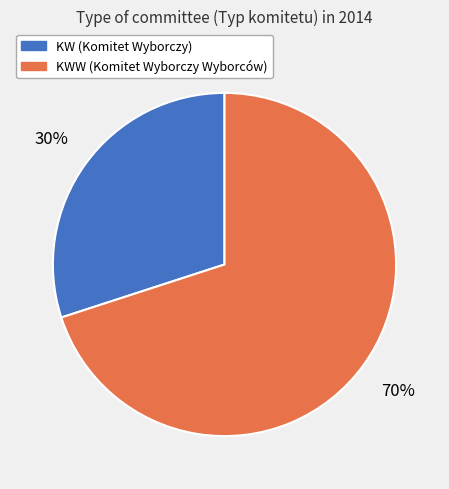

How many slices are in this pie chart?

2